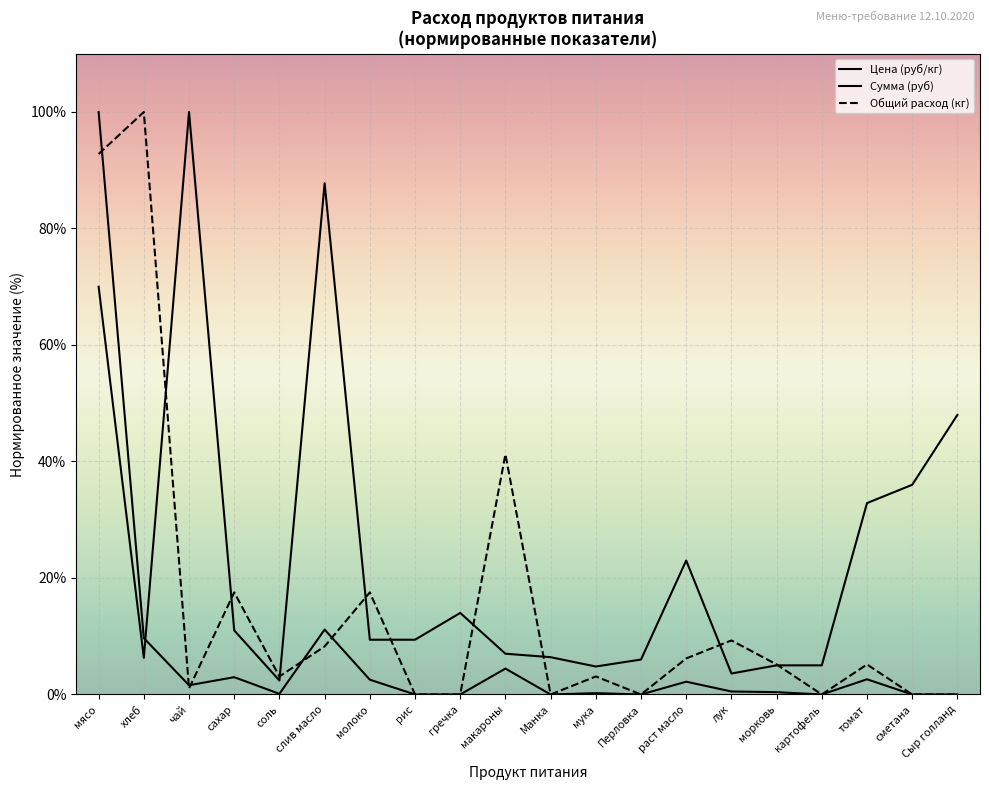

How many interior local valleys does the Общий расход (кг) series have?

5